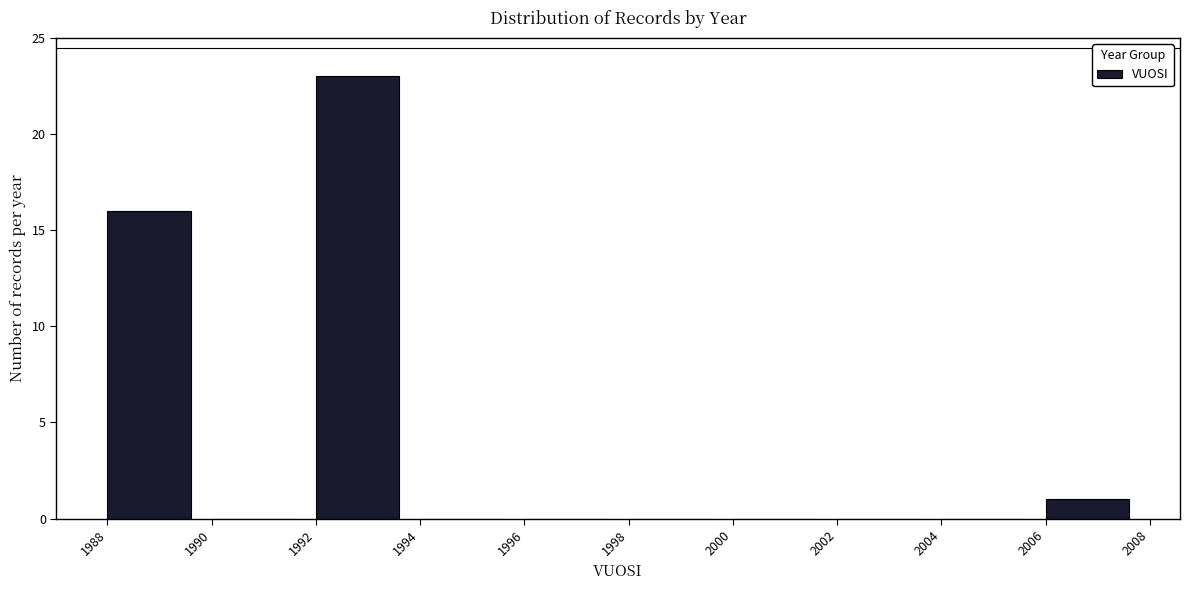

Reading left to right, transcribe this chart: for each bar, give the range it covers on the x-axis and its height. The values are not printed on the chart, so give them approximately, as read against the axis.

1988 to 1990: 16
1990 to 1992: 0
1992 to 1994: 23
1994 to 1996: 0
1996 to 1998: 0
1998 to 2000: 0
2000 to 2002: 0
2002 to 2004: 0
2004 to 2006: 0
2006 to 2008: 1